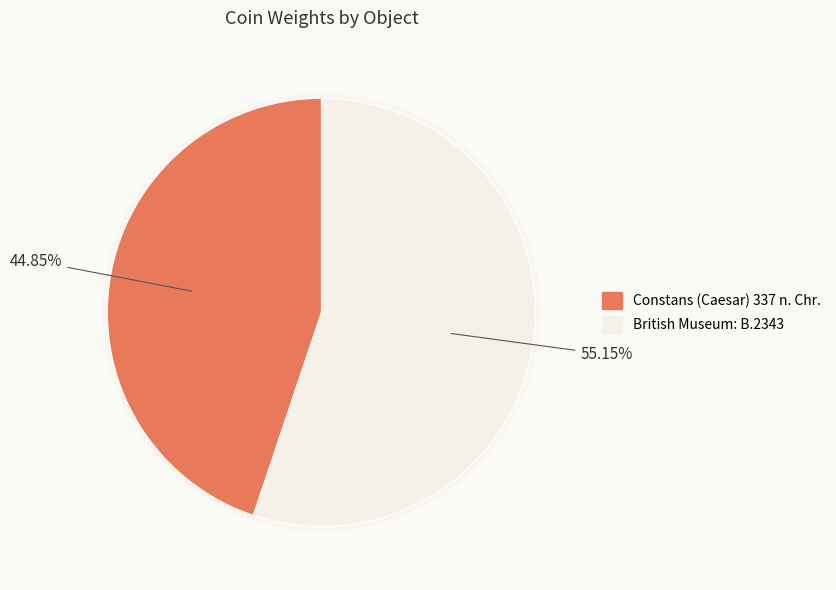

To the nearest percent, what portion does British Museum: B.2343 represent?

55%